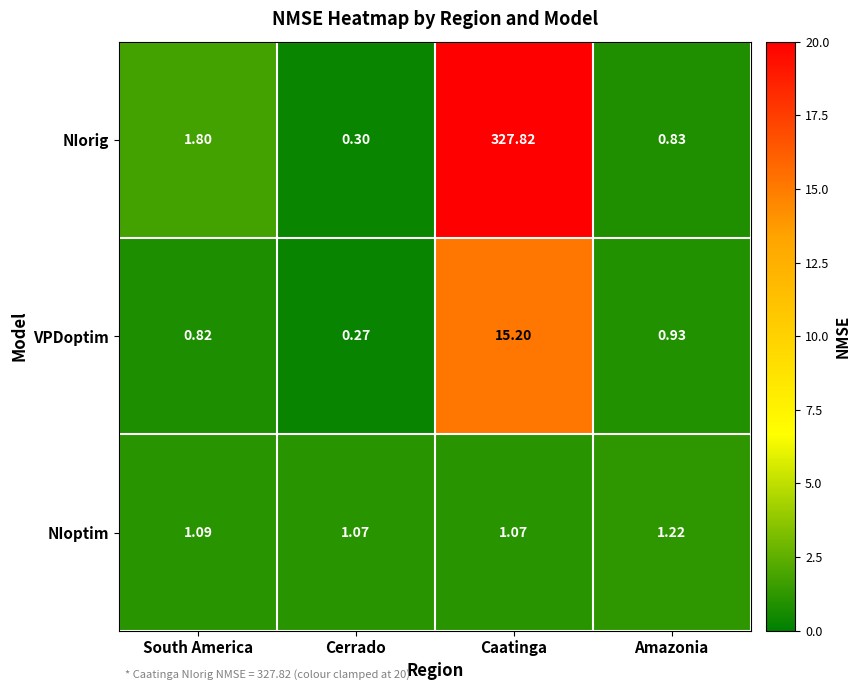

What is the difference between the highest and lowest values at Amazonia?

0.4